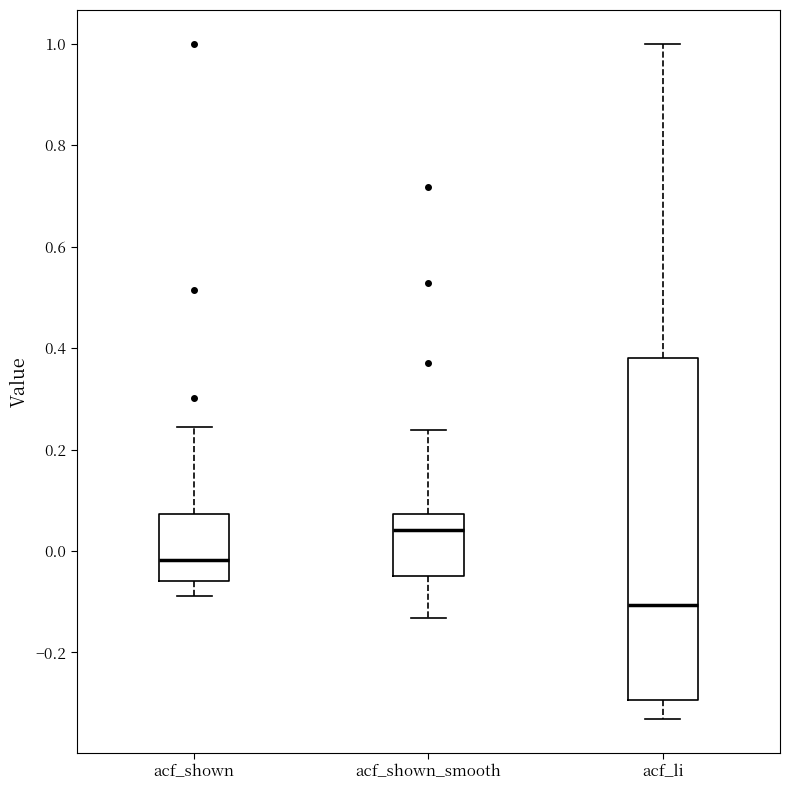

Where is the lower edge of the box for acf_shown on the y-axis? The values are not printed on the chart, so give them approximately, as read against the axis.

-0.06